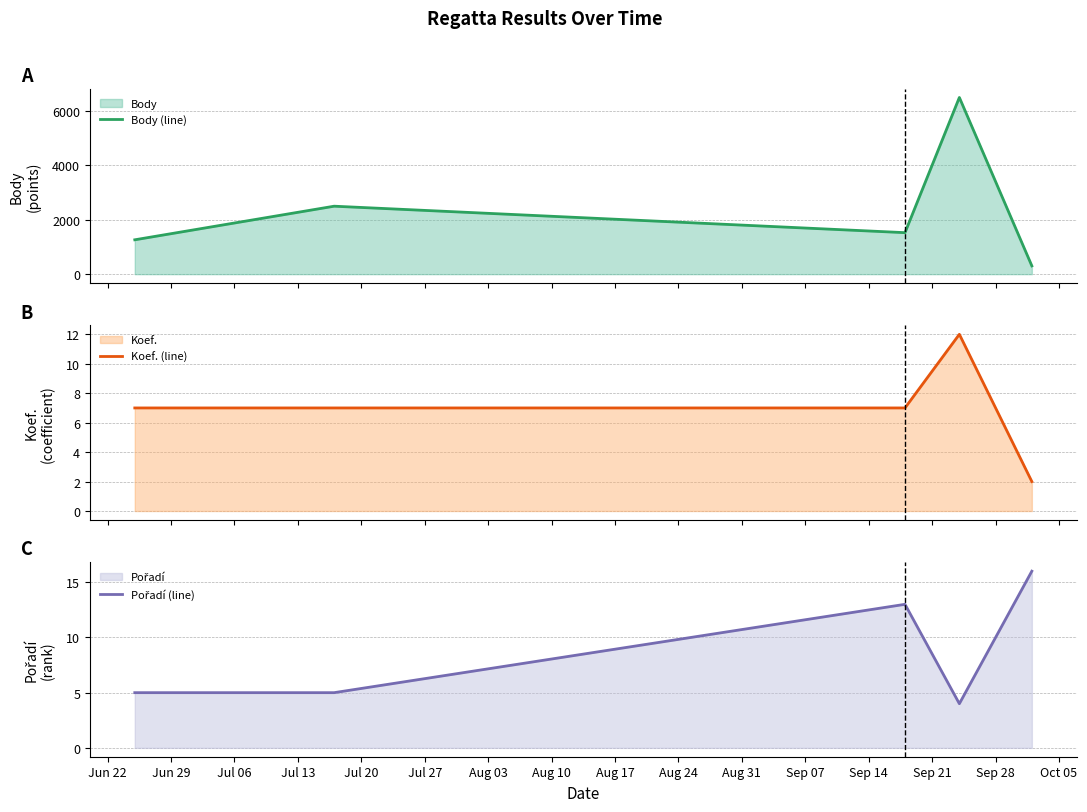

What is the highest value of the Koef. (line) series?

12